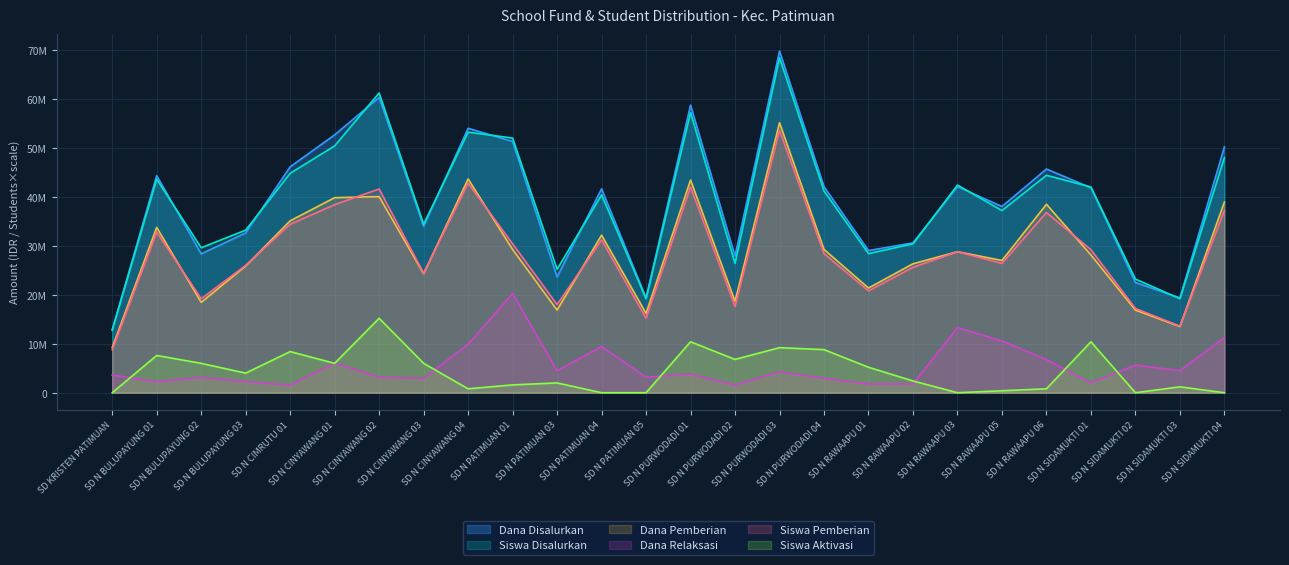

Is the value of Siswa Disalurkan at SD N SIDAMUKTI 02 greater than the value of Siswa Aktivasi at SD N PURWODADI 04?

Yes